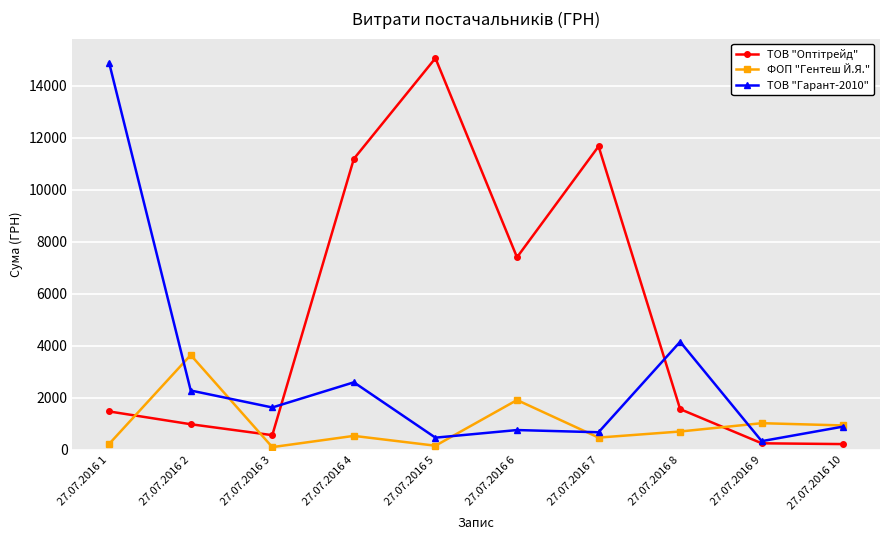

At which category does ТОВ "Гарант-2010" reach its first local peak?

27.07.2016 4